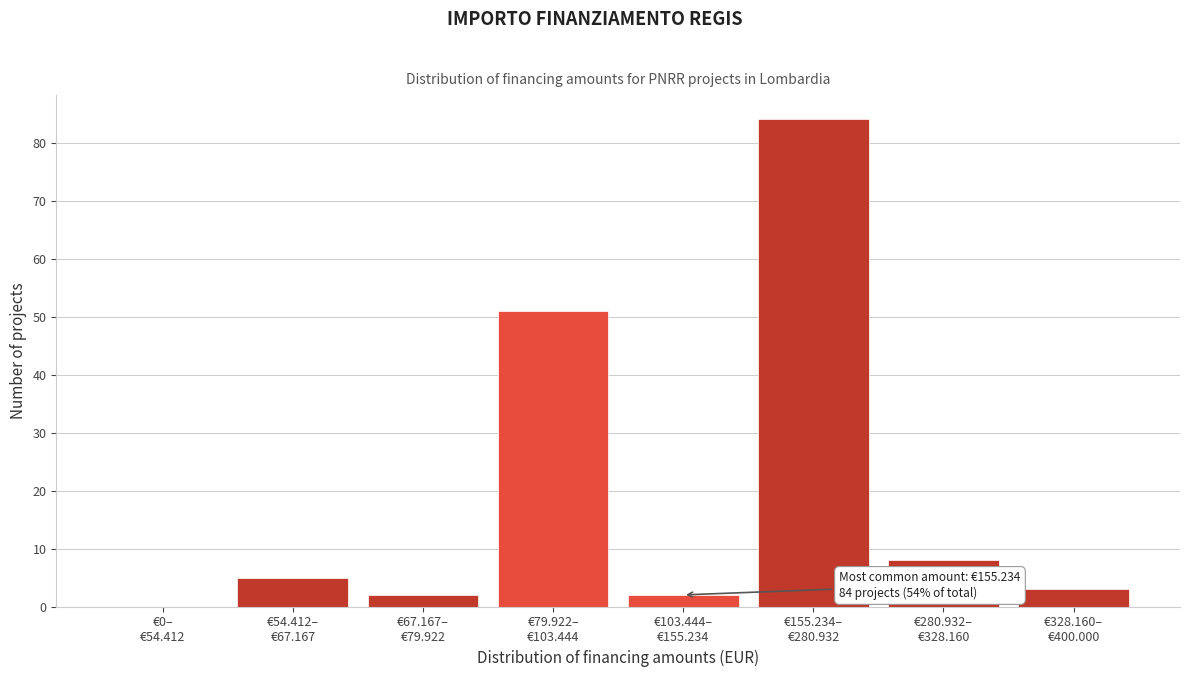

What is the sum of all values?

155